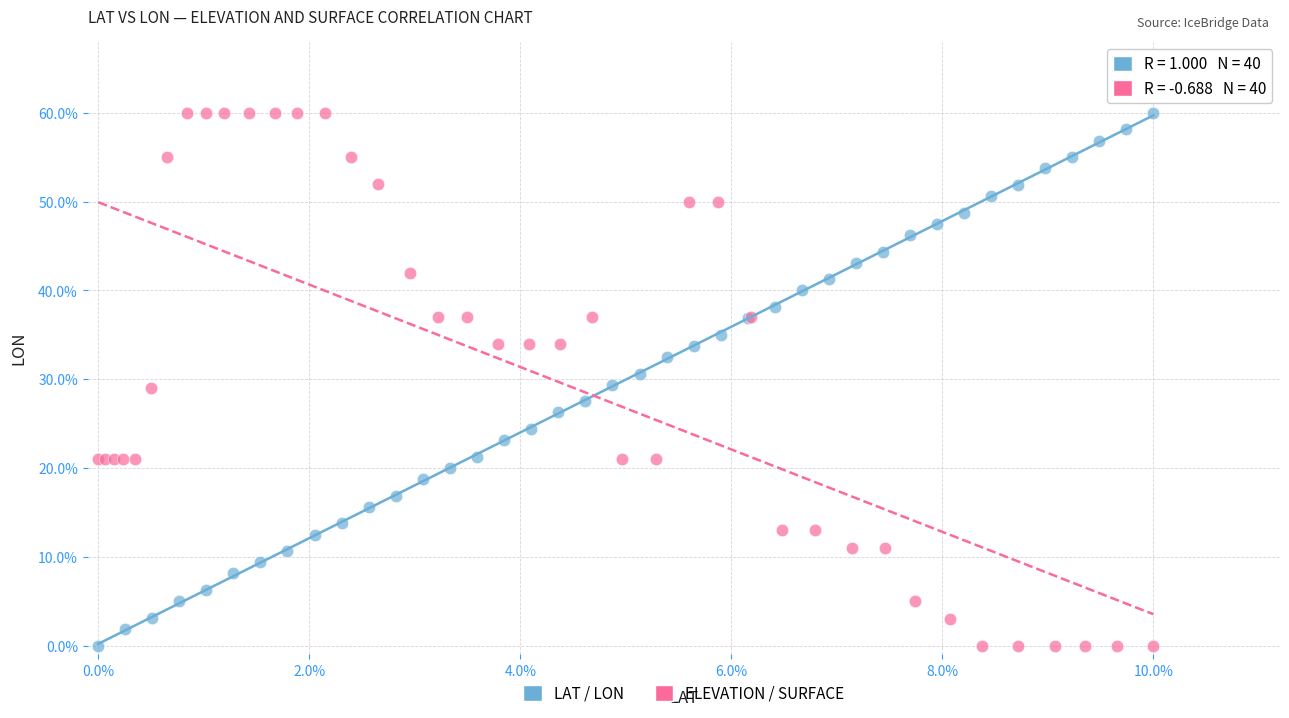

What are all the series names shown in the legend?

LAT / LON, ELEVATION / SURFACE